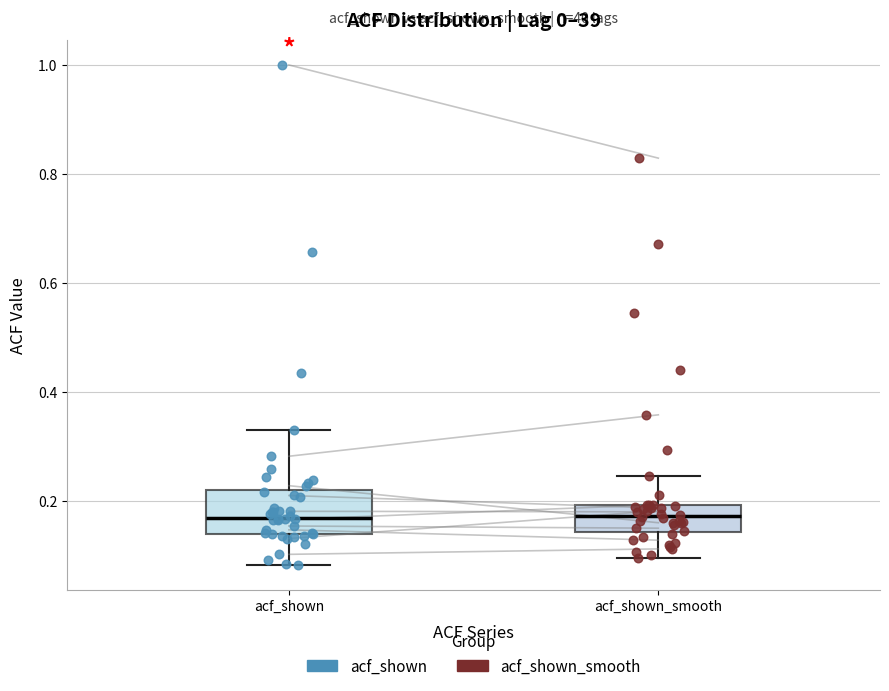

Reading left to right, transcribe this box plot: for each box, give where its median line is, the range the box spans, and where its two whiskers end, as read against the y-axis. The values are not printed on the chart, so give them approximately, as read against the axis.

acf_shown: median 0.16, box 0.14 to 0.22, whiskers 0.08 to 0.34
acf_shown_smooth: median 0.18, box 0.14 to 0.20, whiskers 0.10 to 0.24